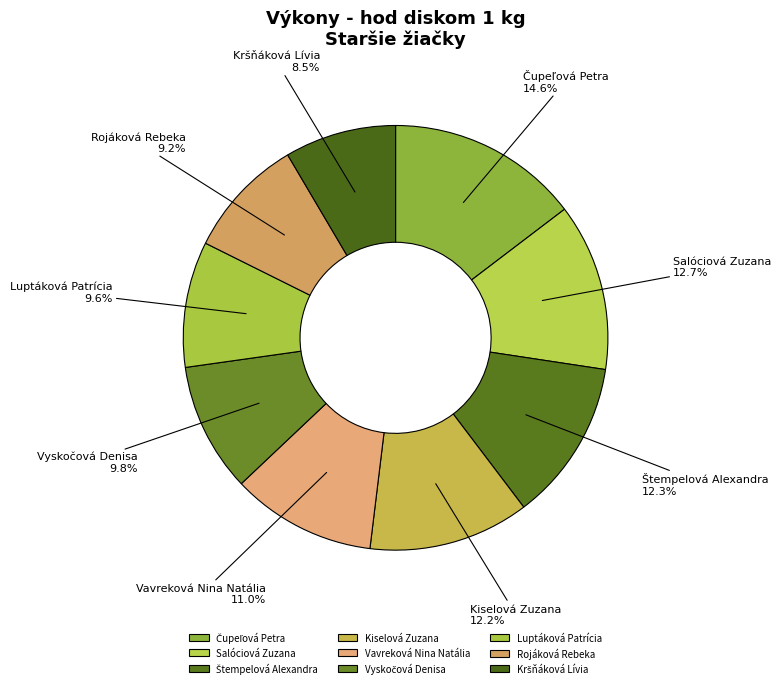

Between Luptáková Patrícia and Kiselová Zuzana, which is larger?

Kiselová Zuzana